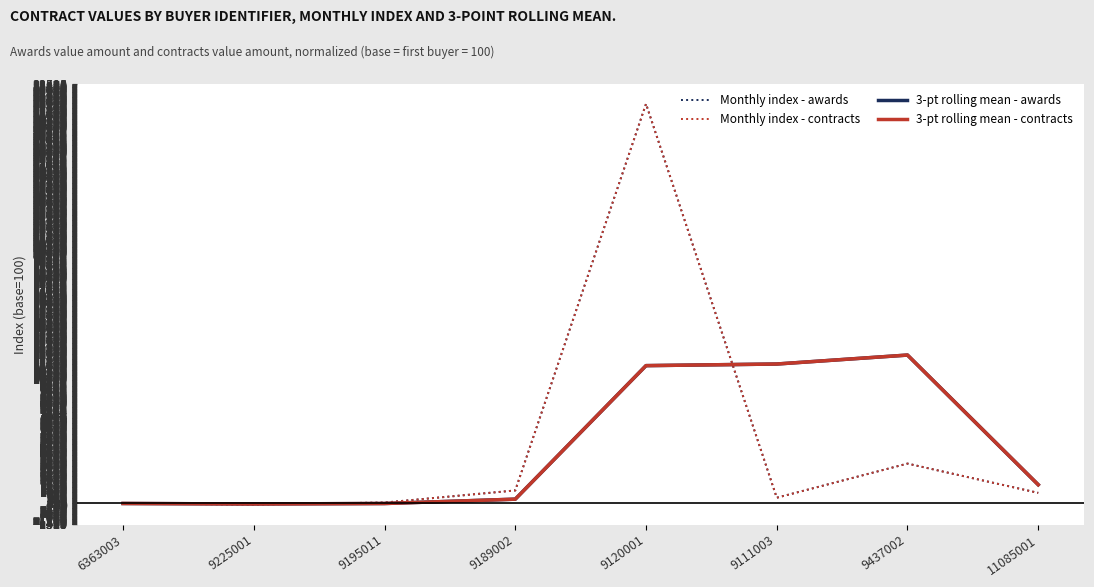

Is it true that Monthly index - awards equals 3277.8 at 9437002?

True